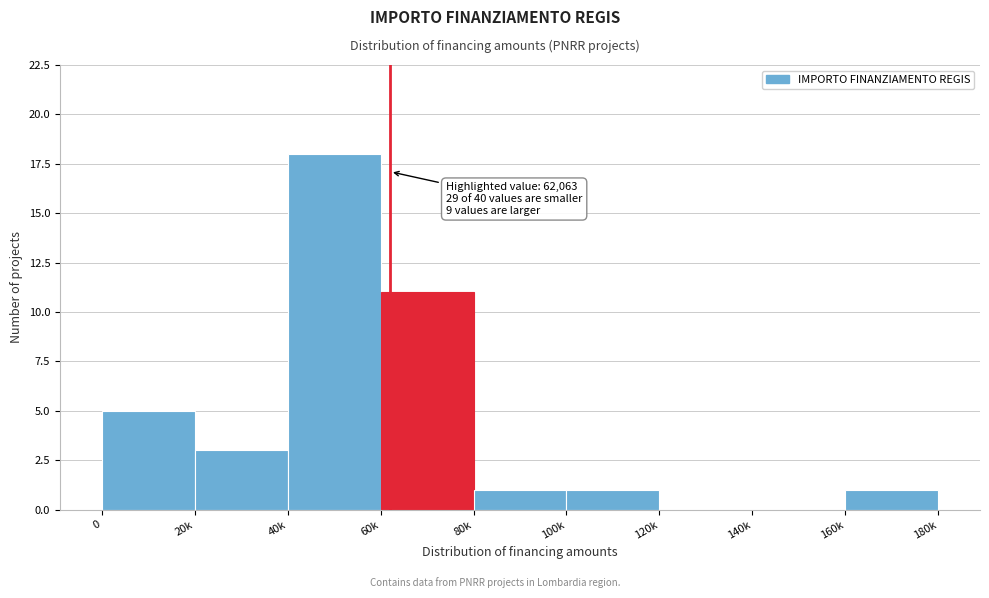

Reading right to left, what are all the values shown in this chart?

160k=1	140k=0	120k=0	100k=1	80k=1	60k=11	40k=18	20k=3	0=5